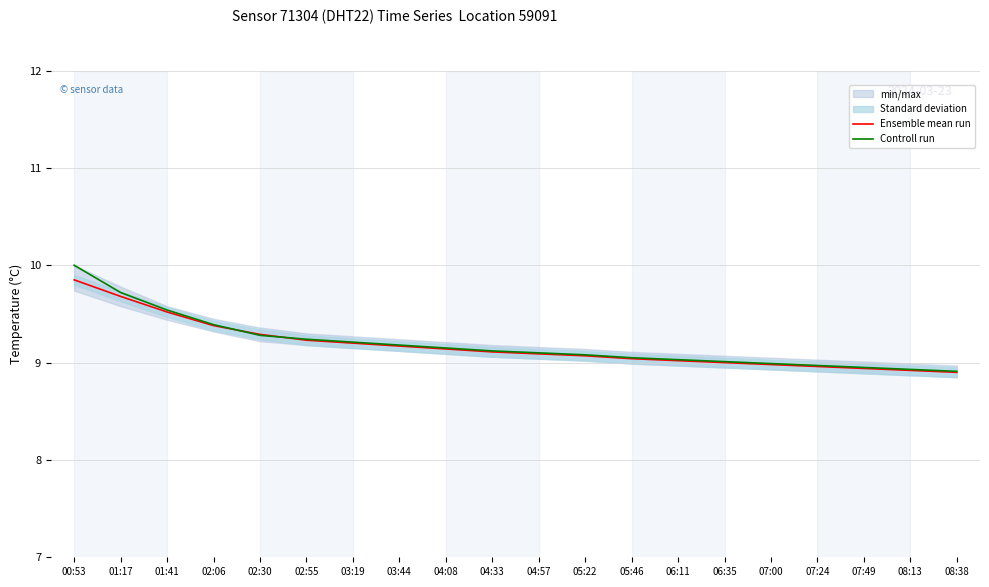

How many values in the Ensemble mean run series exceed 9?

14